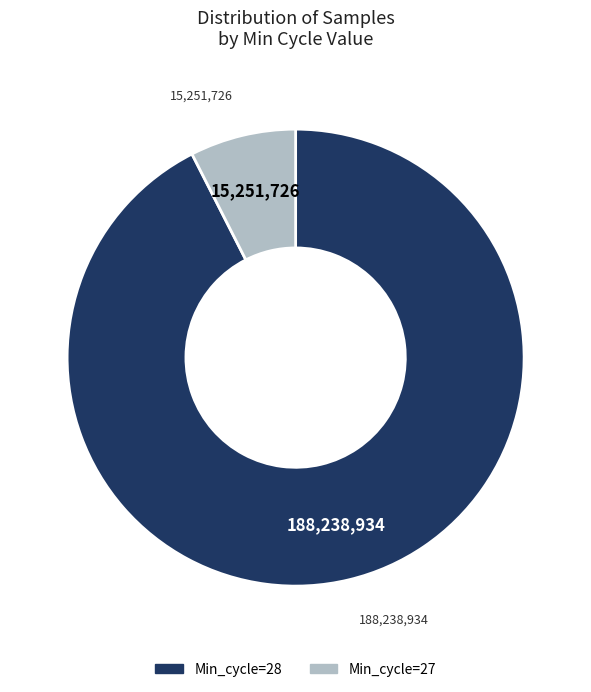

Is there any slice that represents more than half of the pie?

Yes